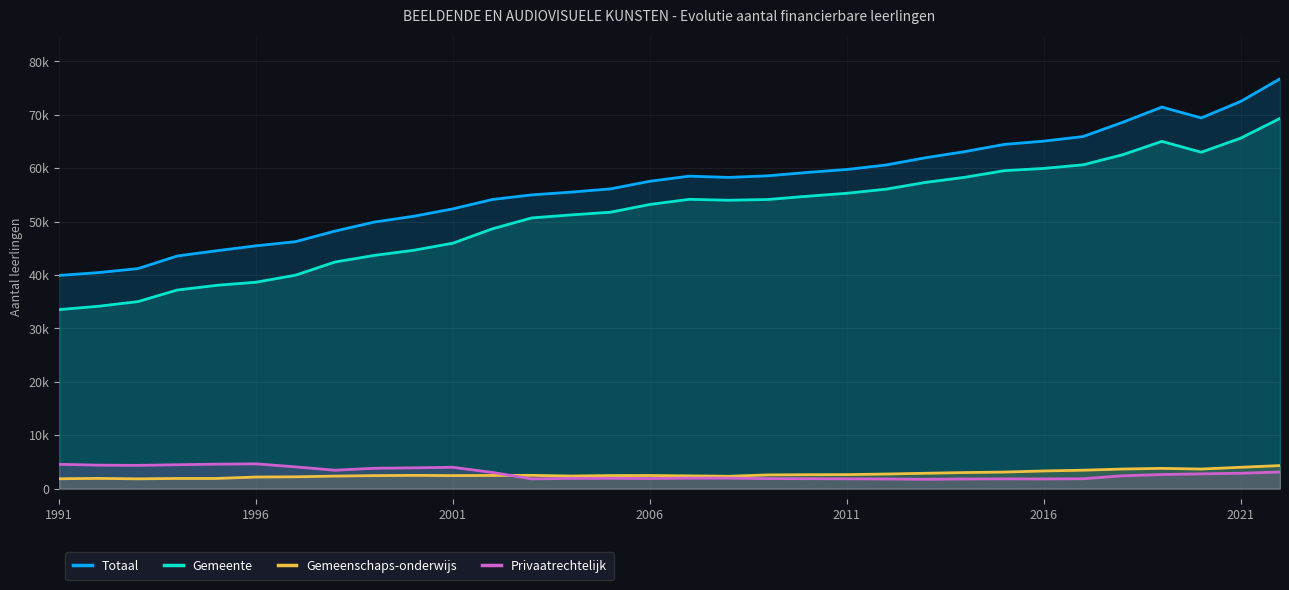

Rank the series by their maximum value, from lowest to highest.

Gemeenschaps-onderwijs, Privaatrechtelijk, Gemeente, Totaal